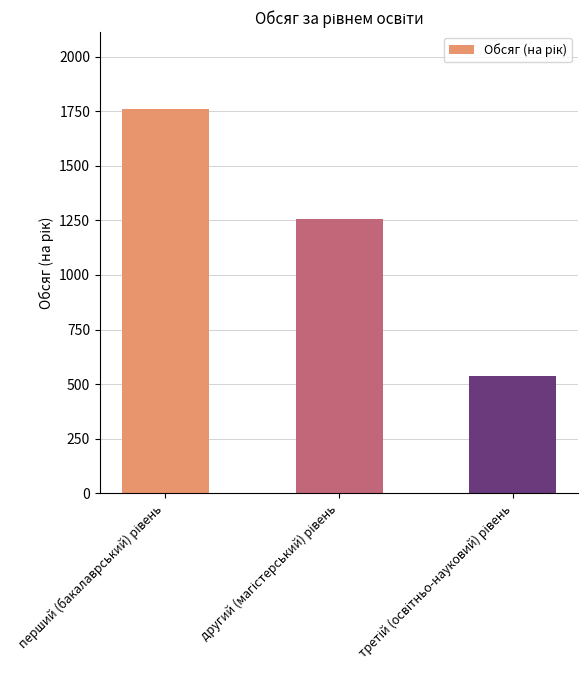

What is the minimum value shown in the chart?

537